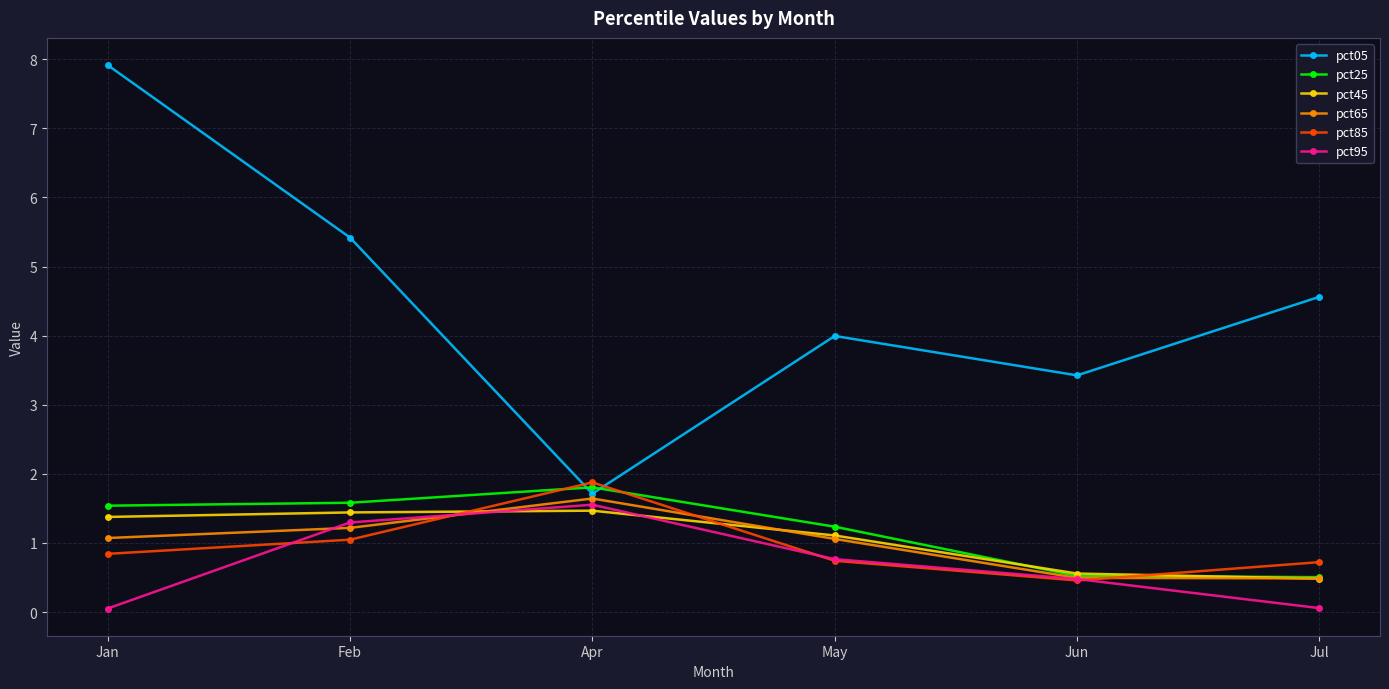

After their last crossing, which series has the higher values: pct95 or pct85?

pct85